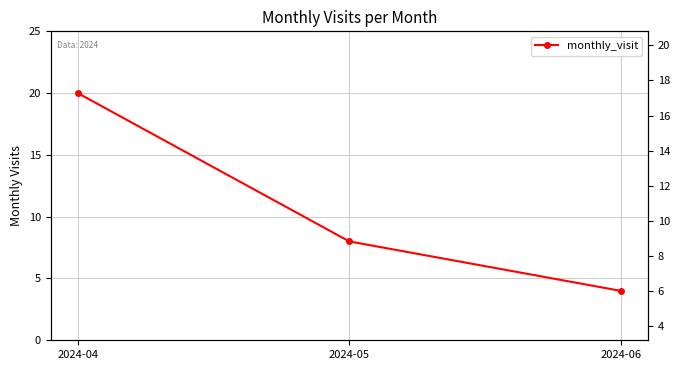

Reading left to right, extract all data points from this chart.

2024-04=20	2024-05=8	2024-06=4